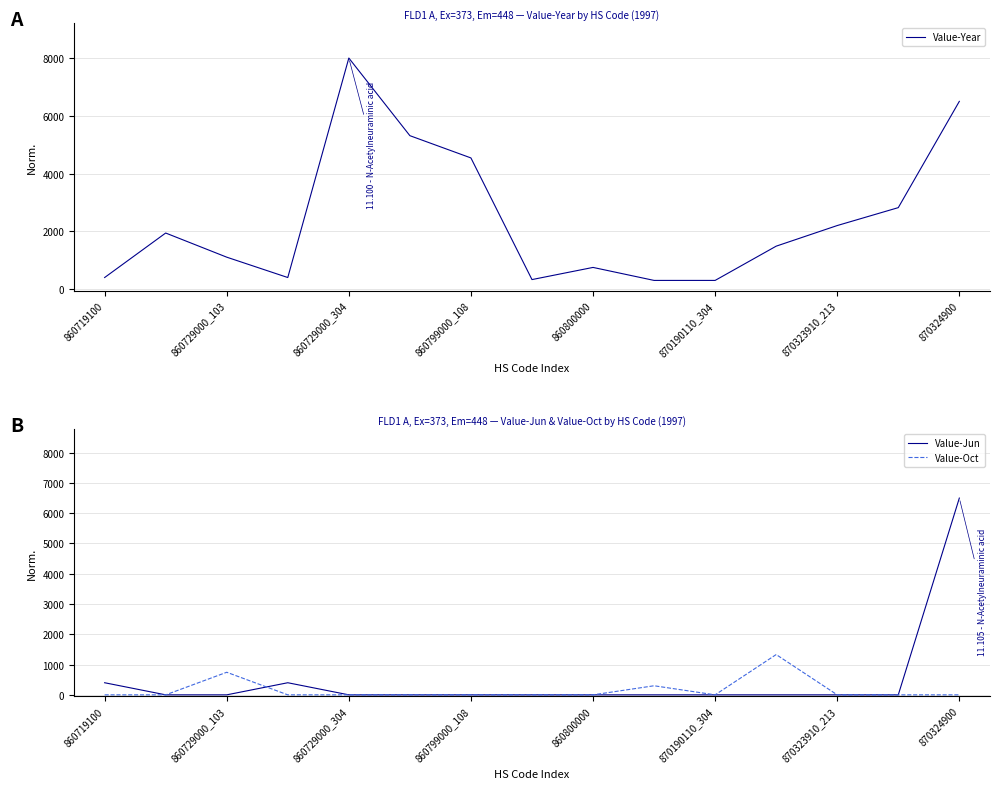

Is this an area chart (filled region under the line)?

No